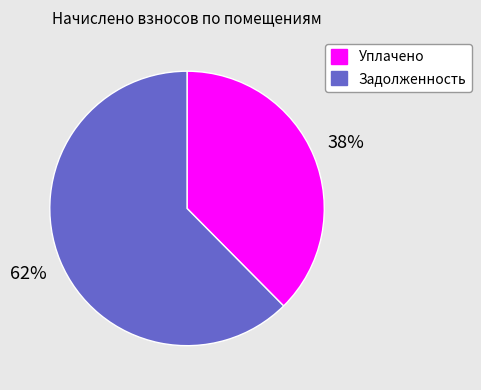

Is the sum of Уплачено and Задолженность greater than half?

Yes